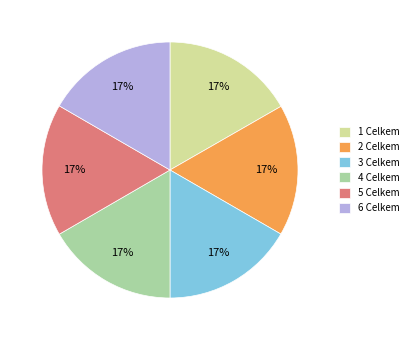

Count the number of slices in the pie.

6